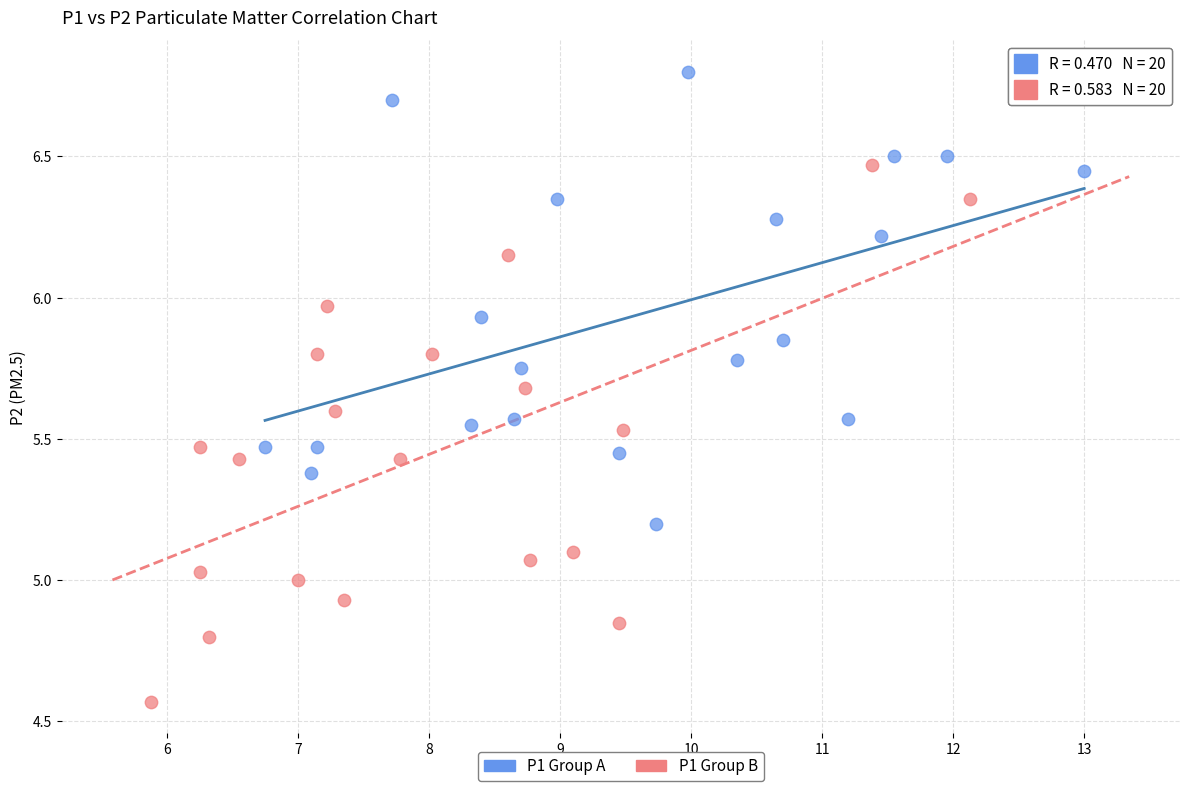

Which series contains the highest Y value?

P1 Group A